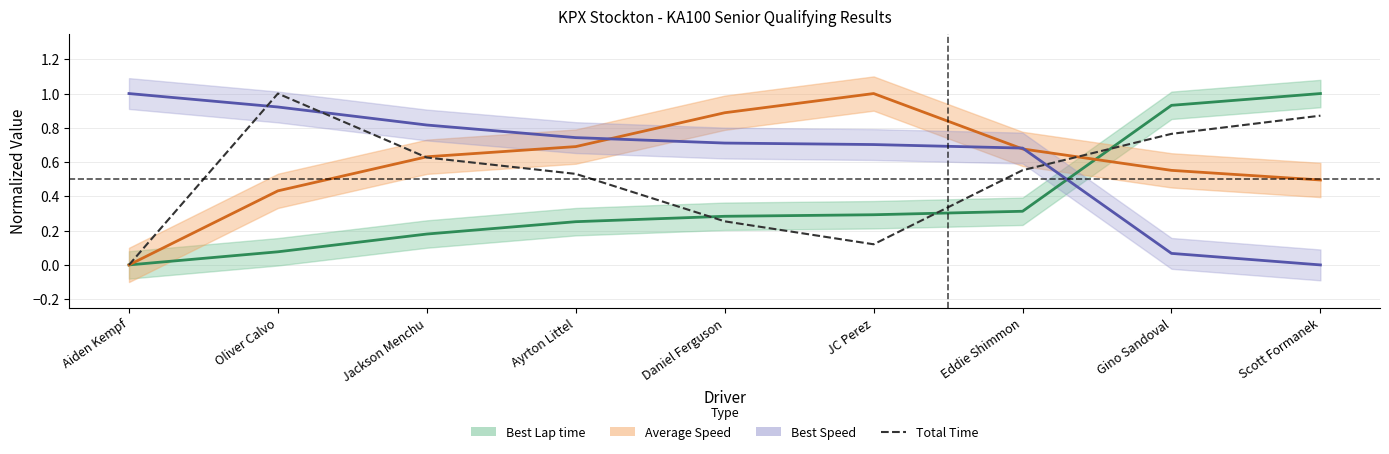

What is the maximum value shown in the chart?

1.0